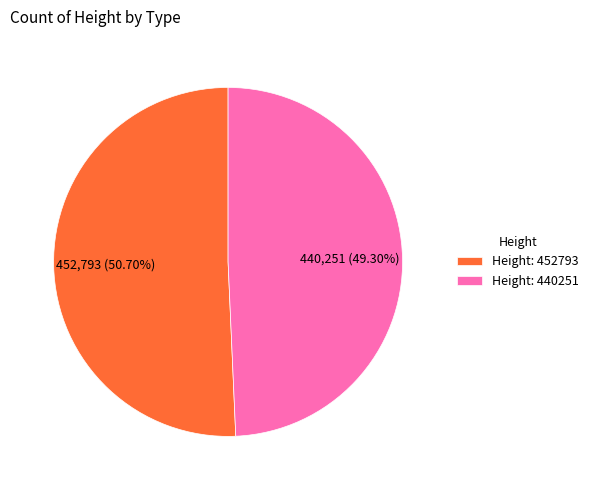

Which slice is the smallest?

Height: 440251